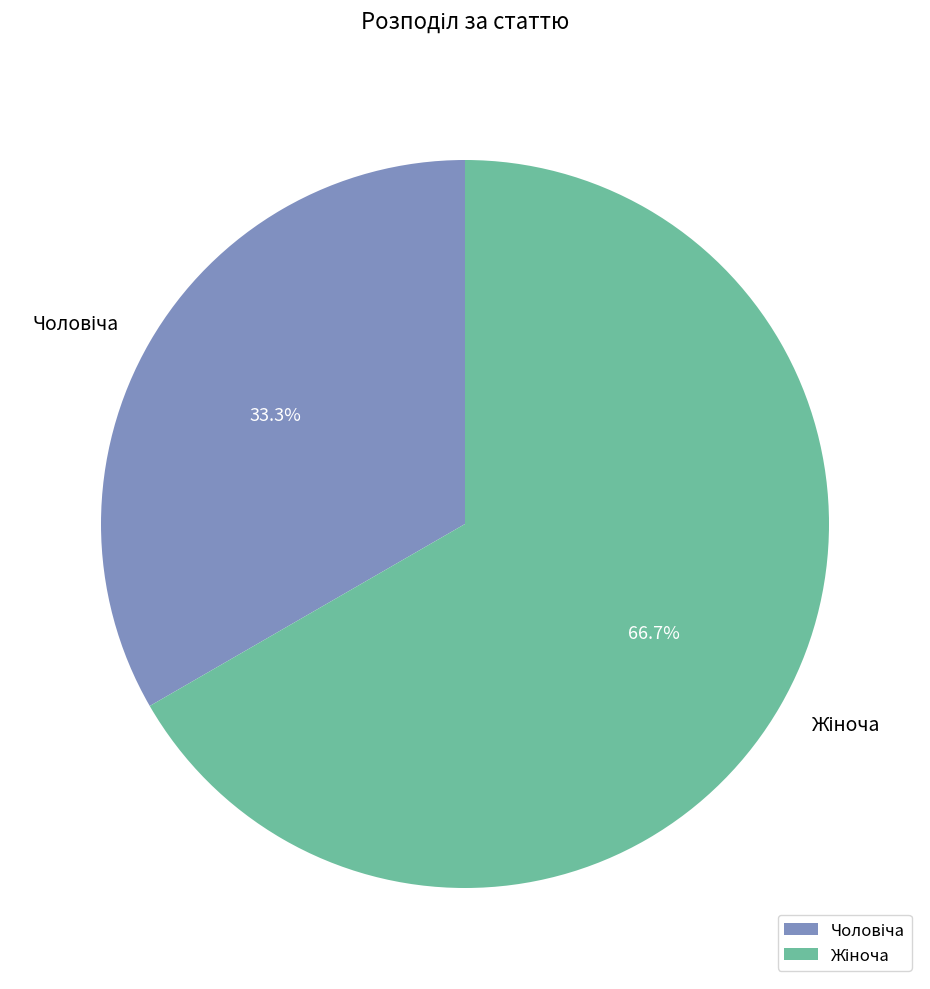

Is there any slice that represents more than half of the pie?

Yes